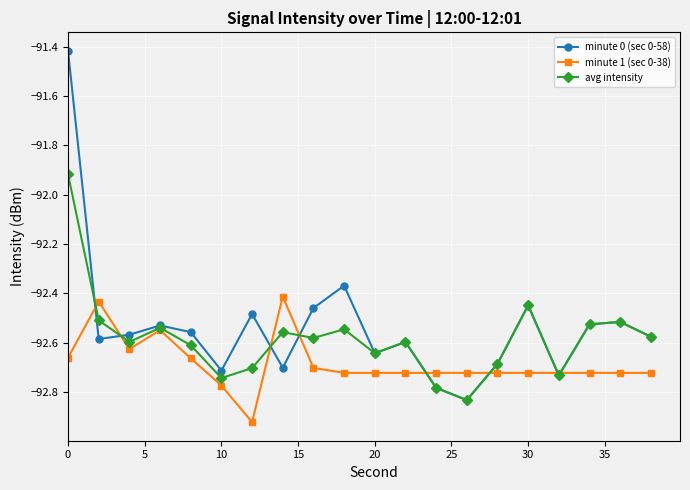

In minute 0 (sec 0-58), how many points are higher than both neighbors (excluding endpoints)?

6